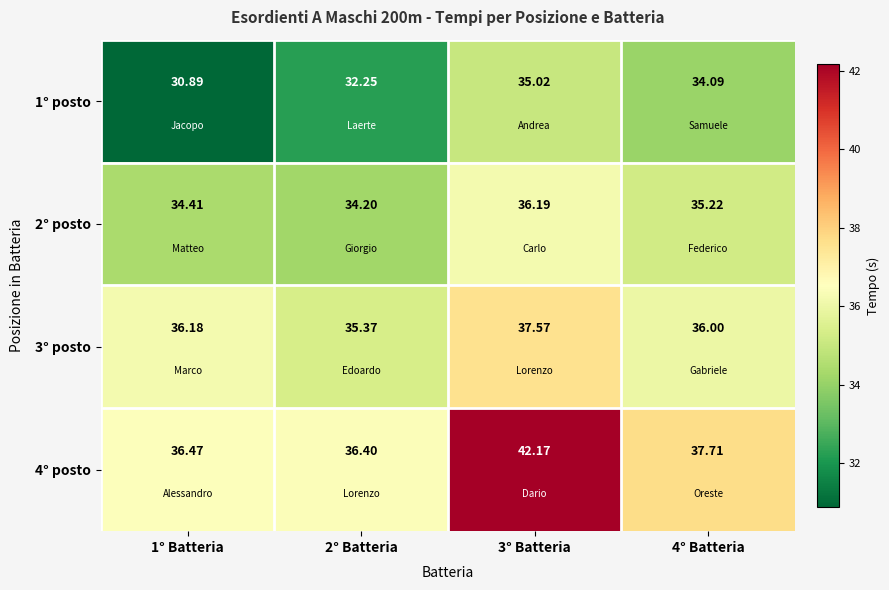

Is the value of 3° posto at 3° Batteria greater than the value of 2° posto at 2° Batteria?

Yes